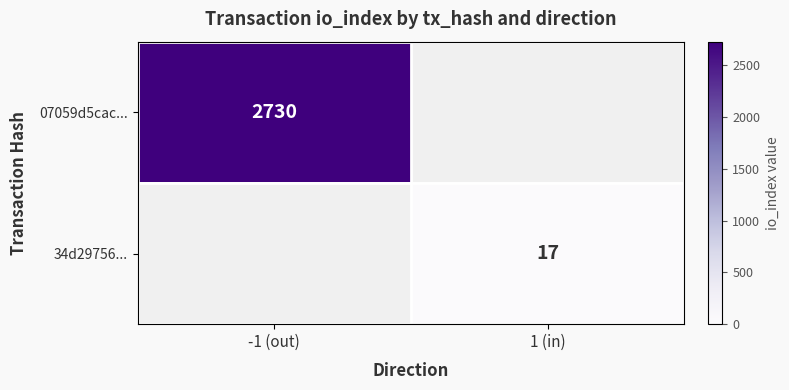

How many series are shown in this chart?

2